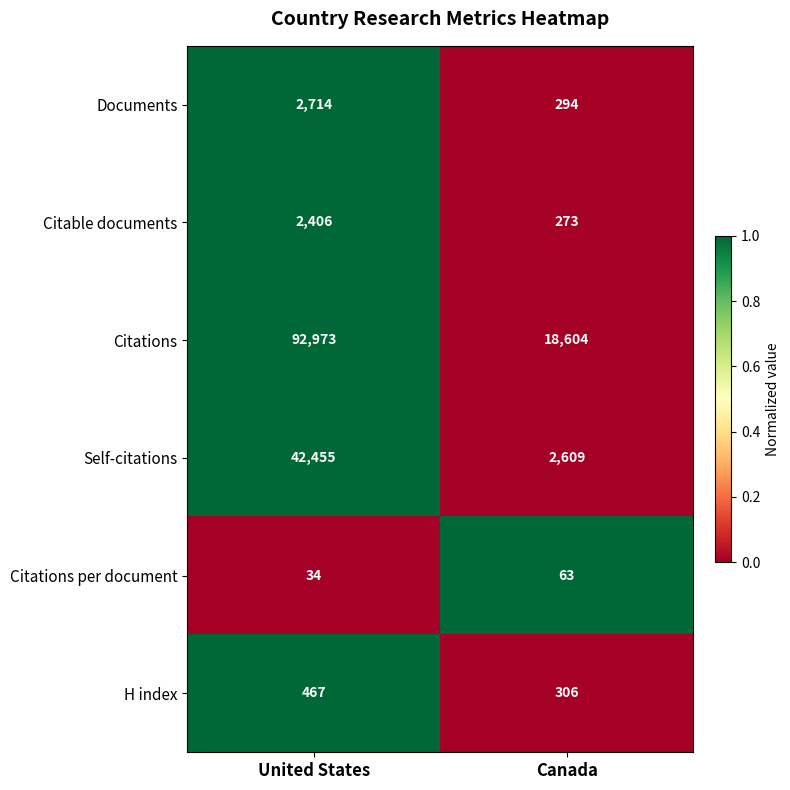

What is the difference between the Citations per document values at Canada and United States?

29